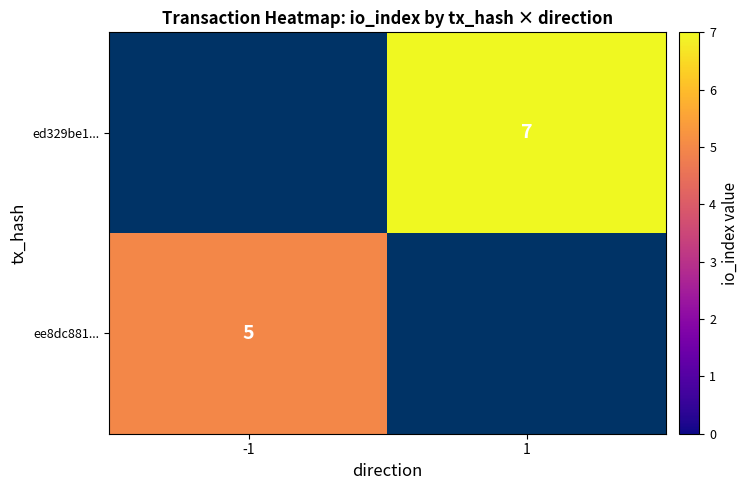

Is the value of ee8dc881... at -1 greater than the value of ed329be1... at 1?

No